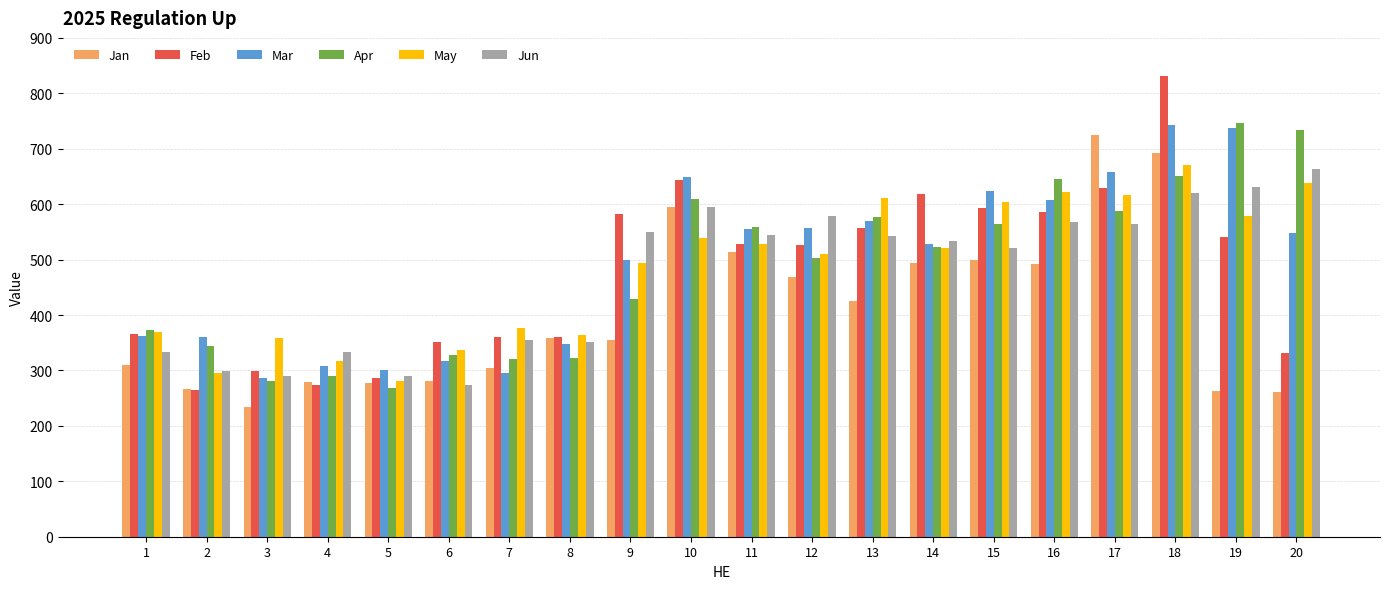

Between 4 and 8, which series saw the biggest shift?

Feb